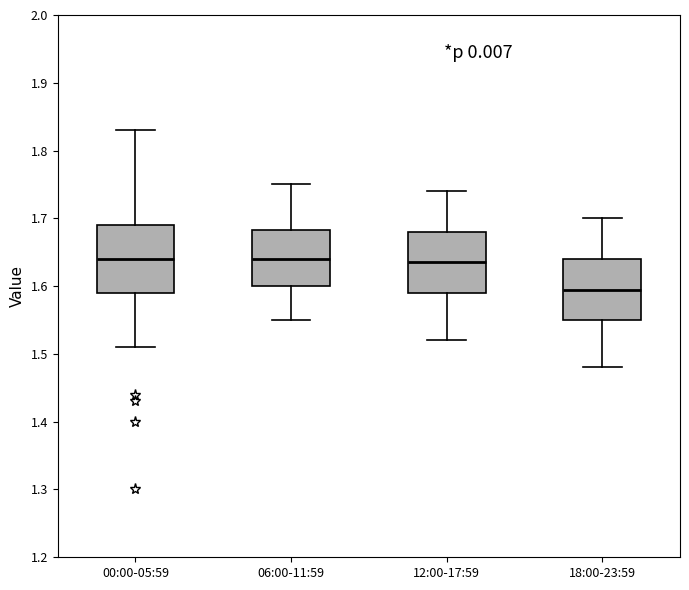

Which box is the tallest, from its lower edge to its upper edge?

00:00-05:59